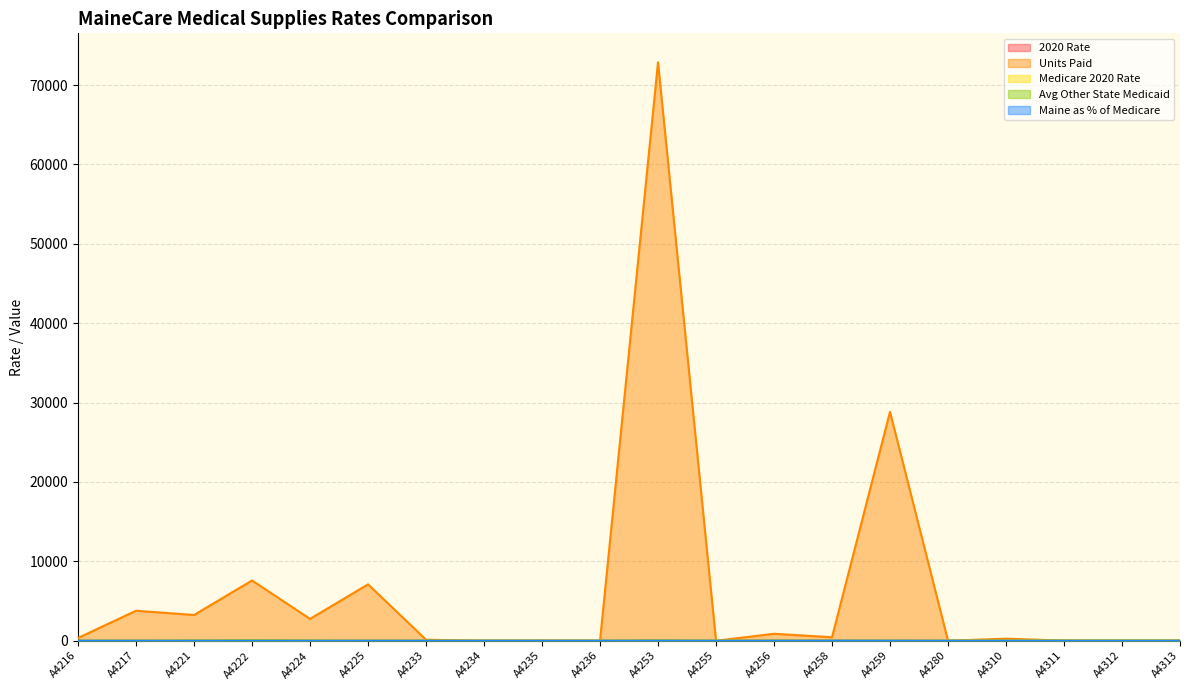

True or false: 2020 Rate has more than 0 points higher than both neighbors.

True